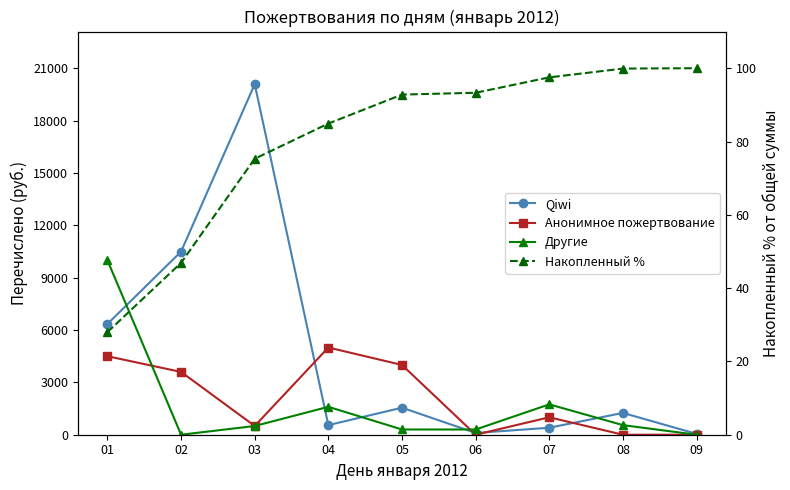

True or false: Анонимное пожертвование has a value of 1648.3 at 04.

False